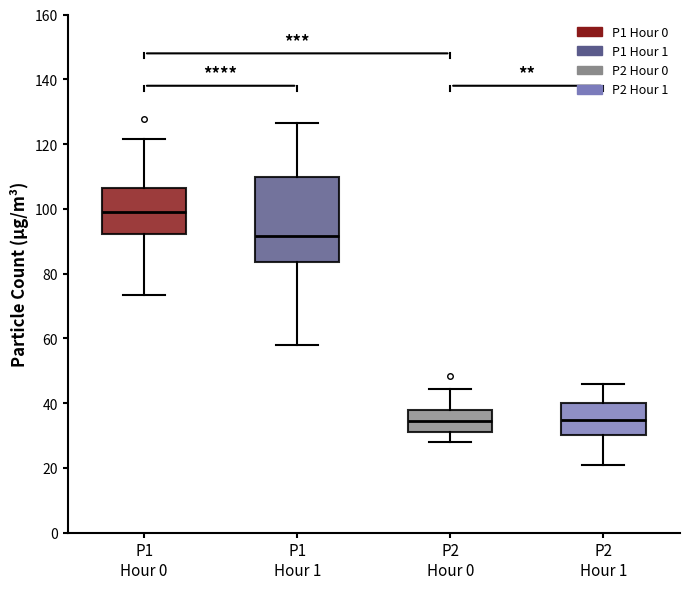

Reading left to right, read every box against the y-axis: the position of its median line, the range the box covers, and the ends of its whiskers. The values are not printed on the chart, so give them approximately, as read against the axis.

P1 Hour 0: median 98, box 92 to 106, whiskers 74 to 122
P1 Hour 1: median 92, box 84 to 110, whiskers 58 to 126
P2 Hour 0: median 34, box 32 to 38, whiskers 28 to 44
P2 Hour 1: median 34, box 30 to 40, whiskers 20 to 46